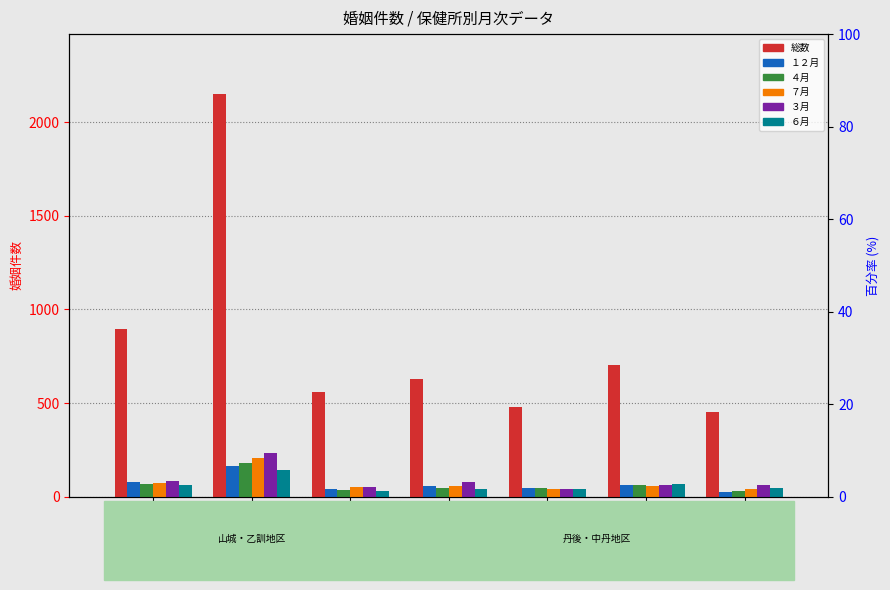

What is the average value of the ７月 series?

74